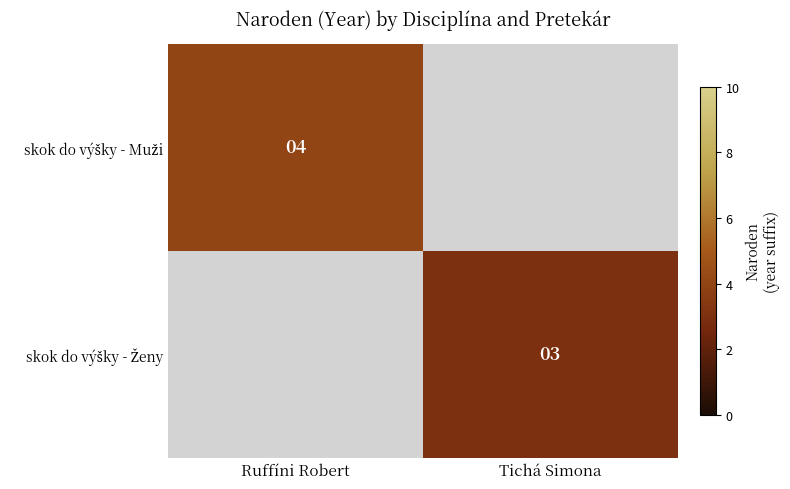

Read the skok do výšky - Muži value at Ruffíni Robert.

4.0